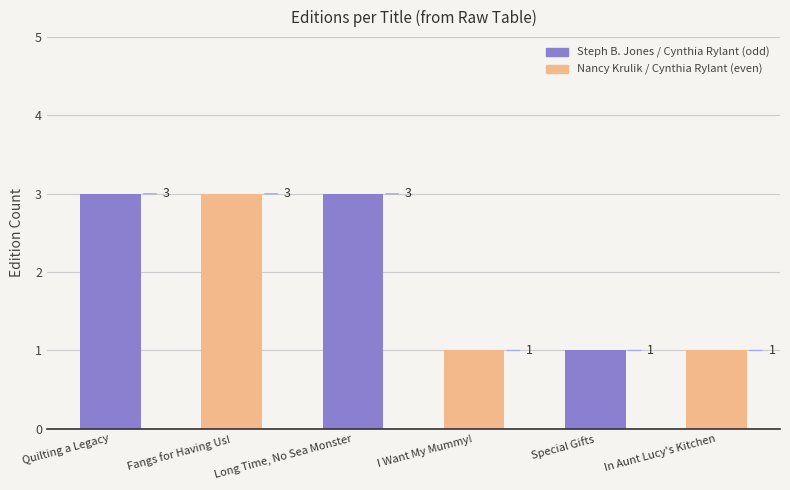

What is the average value?

2